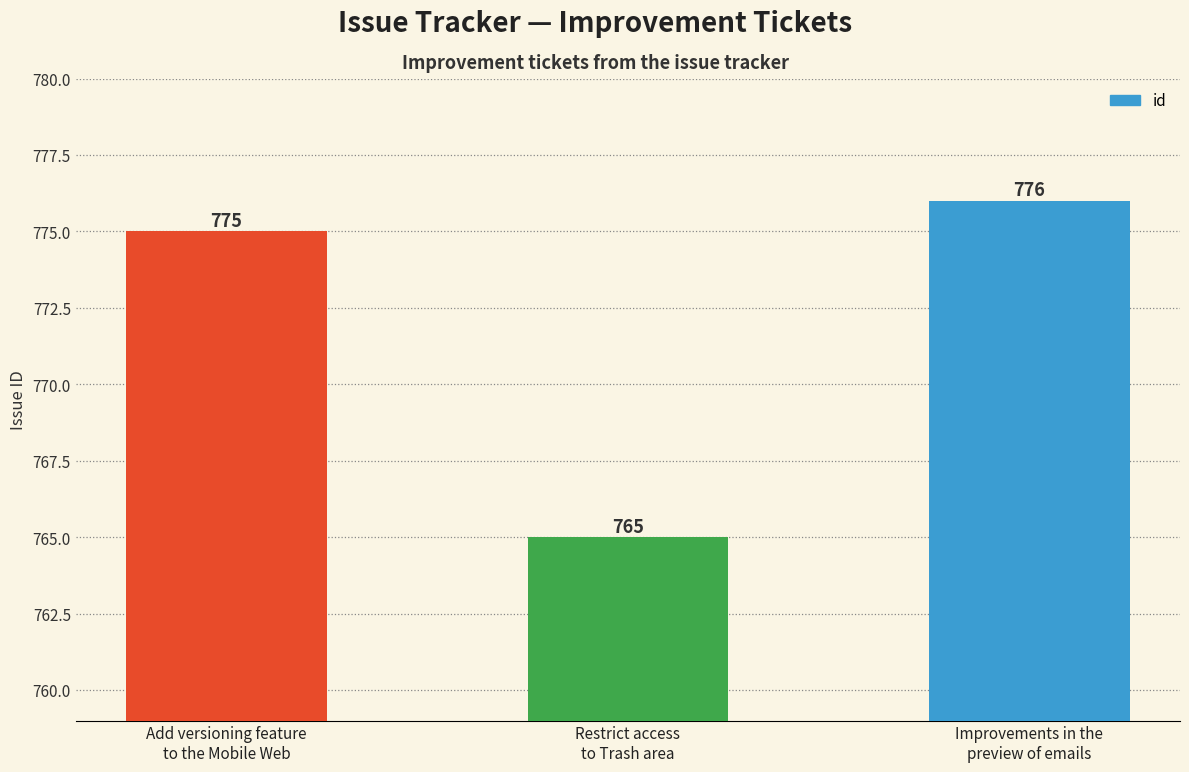

Count the number of categories in the chart.

3